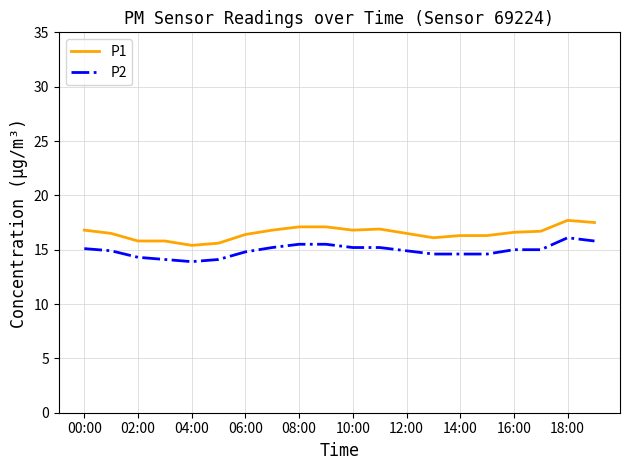

Which series has the largest total across all categories?

P1